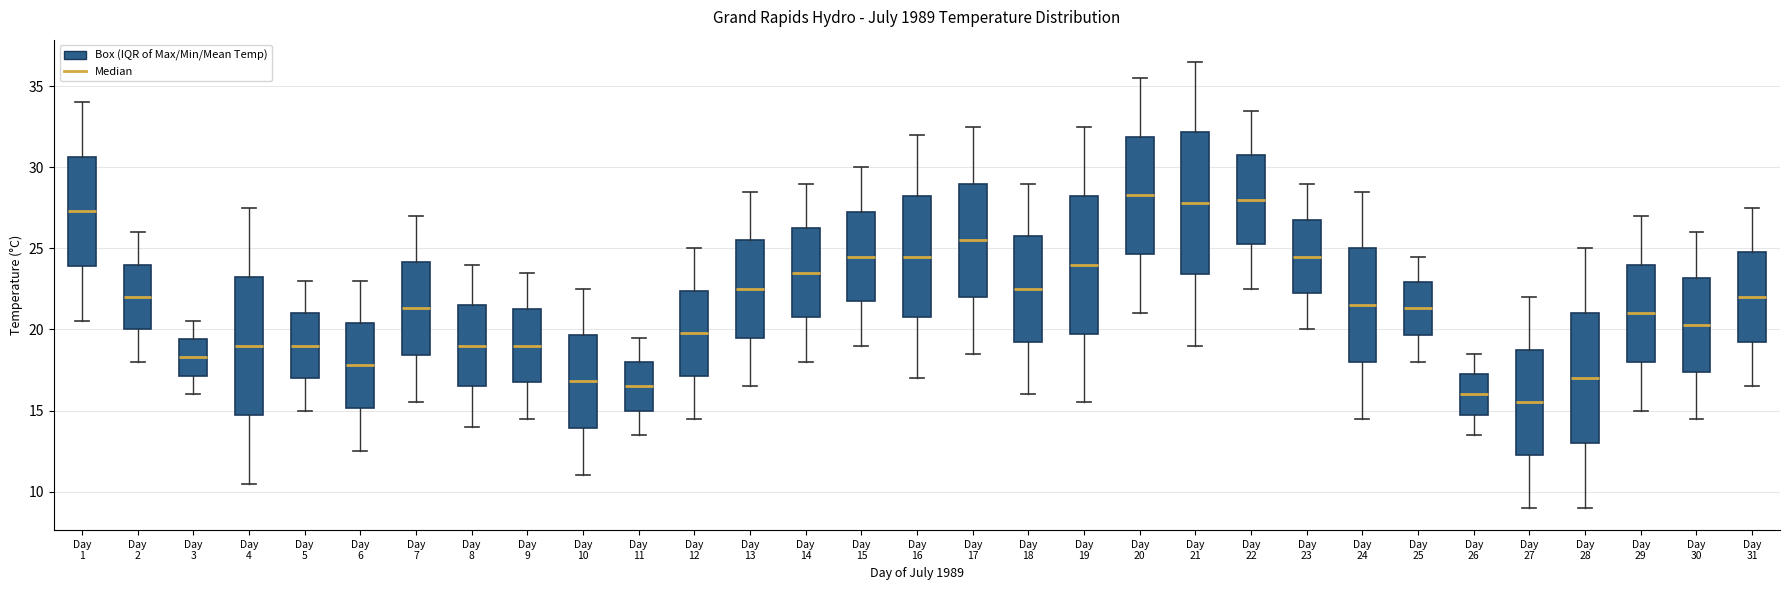

Reading left to right, read every box against the y-axis: the position of its median line, the range the box covers, and the ends of its whiskers. The values are not printed on the chart, so give them approximately, as read against the axis.

Day 1: median 27.5, box 24.0 to 30.5, whiskers 20.5 to 34.0
Day 2: median 22.0, box 20.0 to 24.0, whiskers 18.0 to 26.0
Day 3: median 18.5, box 17.0 to 19.5, whiskers 16.0 to 20.5
Day 4: median 19.0, box 15.0 to 23.5, whiskers 10.5 to 27.5
Day 5: median 19.0, box 17.0 to 21.0, whiskers 15.0 to 23.0
Day 6: median 18.0, box 15.0 to 20.5, whiskers 12.5 to 23.0
Day 7: median 21.5, box 18.5 to 24.0, whiskers 15.5 to 27.0
Day 8: median 19.0, box 16.5 to 21.5, whiskers 14.0 to 24.0
Day 9: median 19.0, box 17.0 to 21.5, whiskers 14.5 to 23.5
Day 10: median 17.0, box 14.0 to 19.5, whiskers 11.0 to 22.5
Day 11: median 16.5, box 15.0 to 18.0, whiskers 13.5 to 19.5
Day 12: median 20.0, box 17.0 to 22.5, whiskers 14.5 to 25.0
Day 13: median 22.5, box 19.5 to 25.5, whiskers 16.5 to 28.5
Day 14: median 23.5, box 21.0 to 26.5, whiskers 18.0 to 29.0
Day 15: median 24.5, box 22.0 to 27.5, whiskers 19.0 to 30.0
Day 16: median 24.5, box 21.0 to 28.5, whiskers 17.0 to 32.0
Day 17: median 25.5, box 22.0 to 29.0, whiskers 18.5 to 32.5
Day 18: median 22.5, box 19.5 to 26.0, whiskers 16.0 to 29.0
Day 19: median 24.0, box 20.0 to 28.5, whiskers 15.5 to 32.5
Day 20: median 28.5, box 24.5 to 32.0, whiskers 21.0 to 35.5
Day 21: median 28.0, box 23.5 to 32.0, whiskers 19.0 to 36.5
Day 22: median 28.0, box 25.5 to 31.0, whiskers 22.5 to 33.5
Day 23: median 24.5, box 22.5 to 27.0, whiskers 20.0 to 29.0
Day 24: median 21.5, box 18.0 to 25.0, whiskers 14.5 to 28.5
Day 25: median 21.5, box 19.5 to 23.0, whiskers 18.0 to 24.5
Day 26: median 16.0, box 15.0 to 17.5, whiskers 13.5 to 18.5
Day 27: median 15.5, box 12.5 to 19.0, whiskers 9.0 to 22.0
Day 28: median 17.0, box 13.0 to 21.0, whiskers 9.0 to 25.0
Day 29: median 21.0, box 18.0 to 24.0, whiskers 15.0 to 27.0
Day 30: median 20.5, box 17.5 to 23.0, whiskers 14.5 to 26.0
Day 31: median 22.0, box 19.5 to 25.0, whiskers 16.5 to 27.5